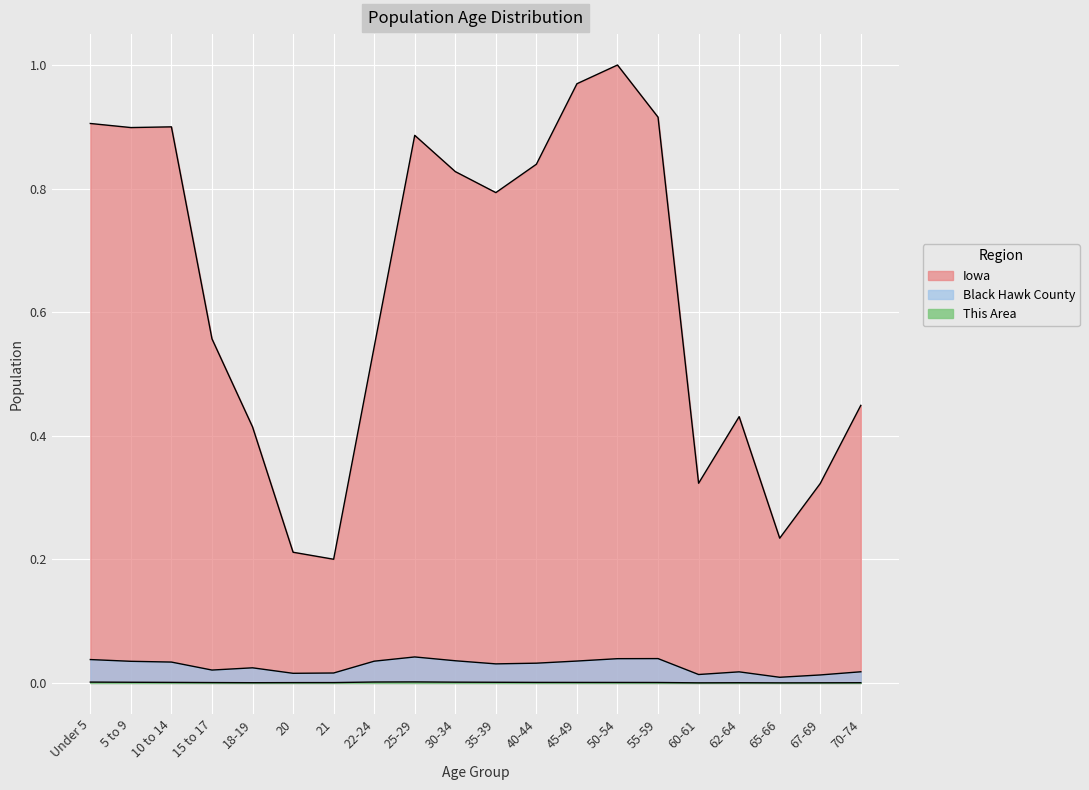

Count the This Area values in the range 0 to 1.

20